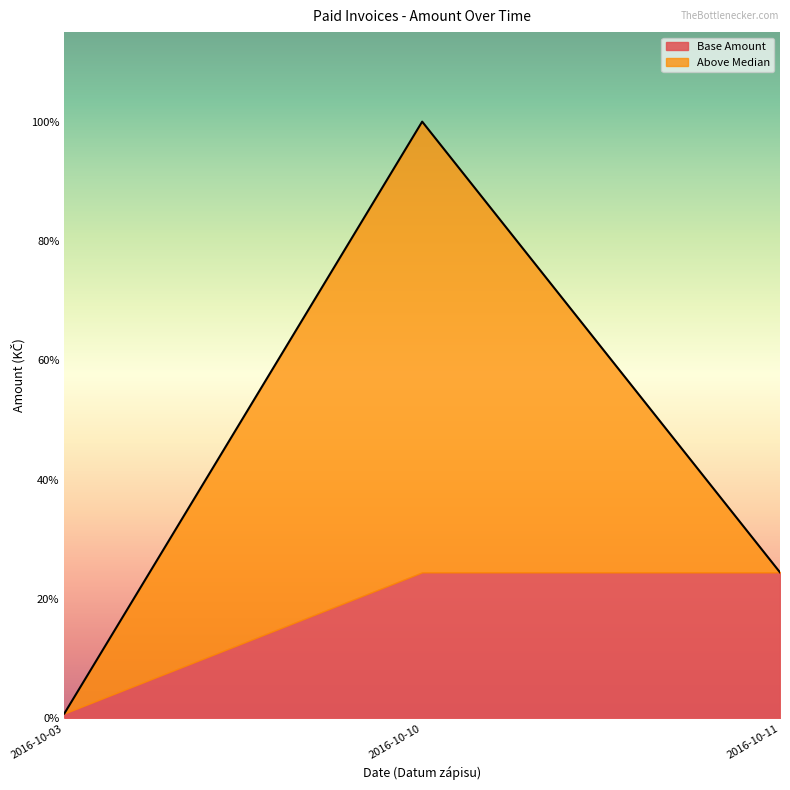

What are all the series names shown in the legend?

Base Amount, Above Median